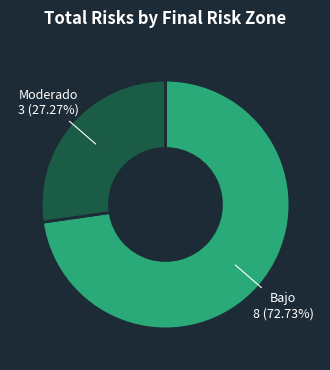

Is Bajo the majority of the pie?

Yes